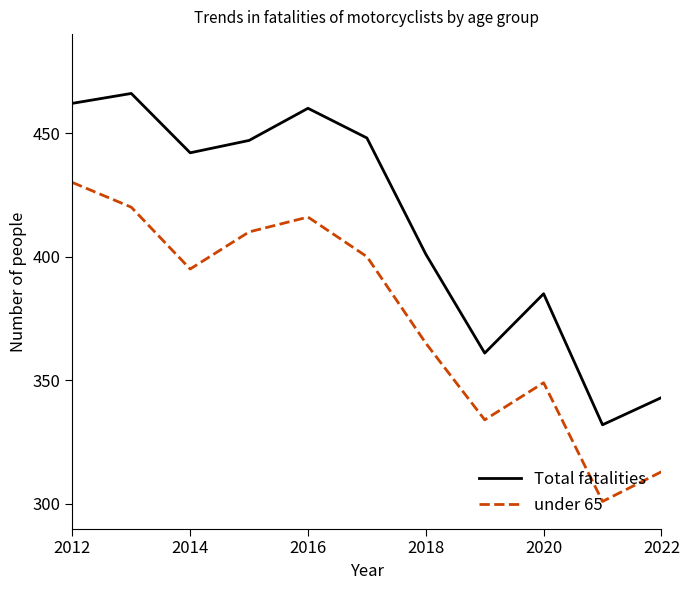

How many interior local peaks does the Total fatalities series have?

3